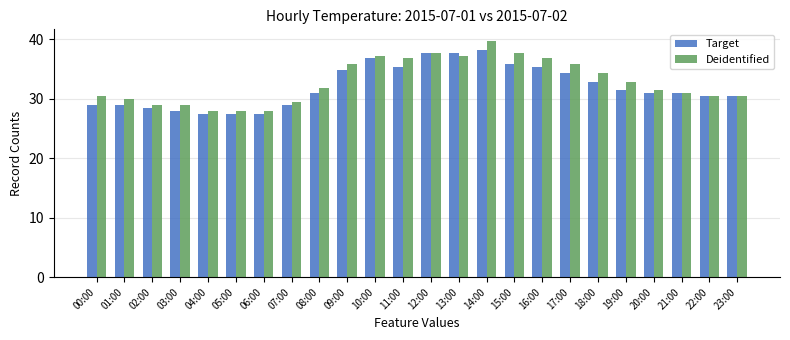

What is the average value of the Deidentified series?

32.8